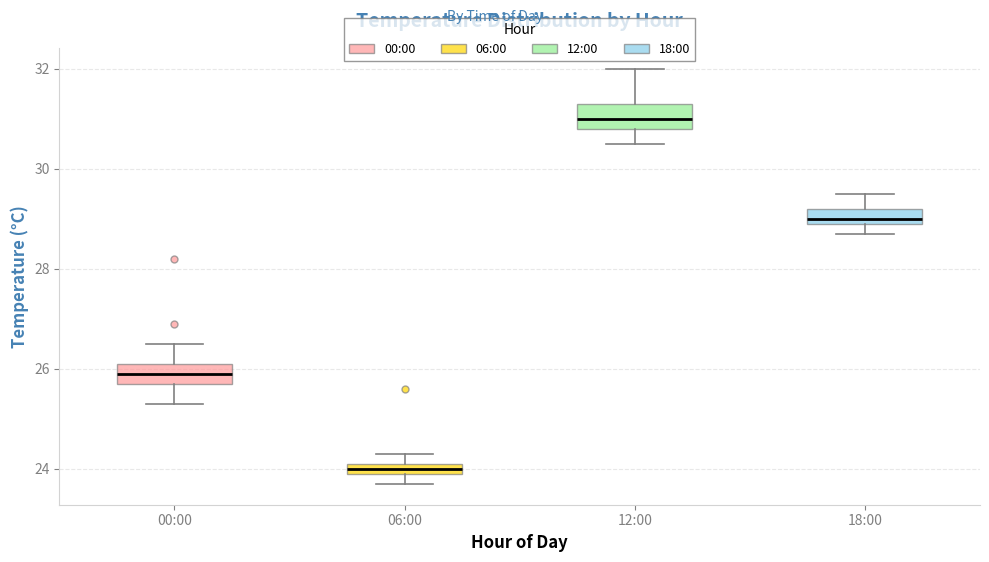

Where is the upper edge of the box for 06:00 on the y-axis? The values are not printed on the chart, so give them approximately, as read against the axis.

24.2